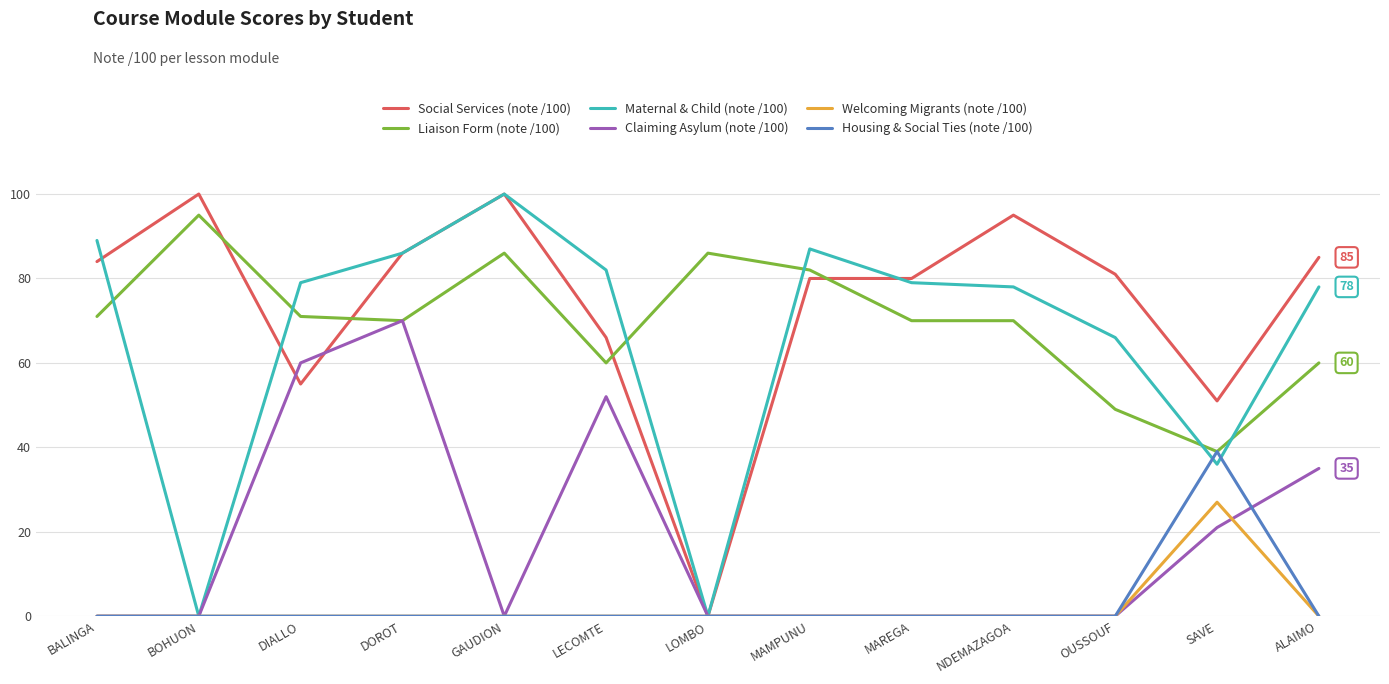

At which category does Maternal & Child (note /100) reach its first local peak?

GAUDION